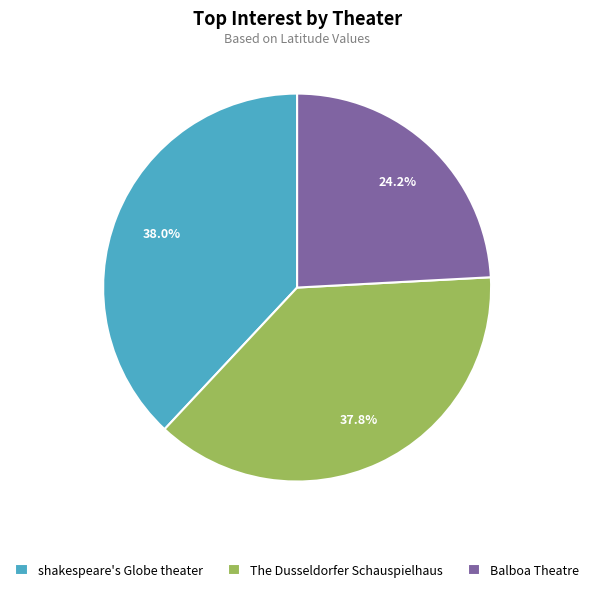

What percentage is NOT represented by shakespeare's Globe theater?

62.0%